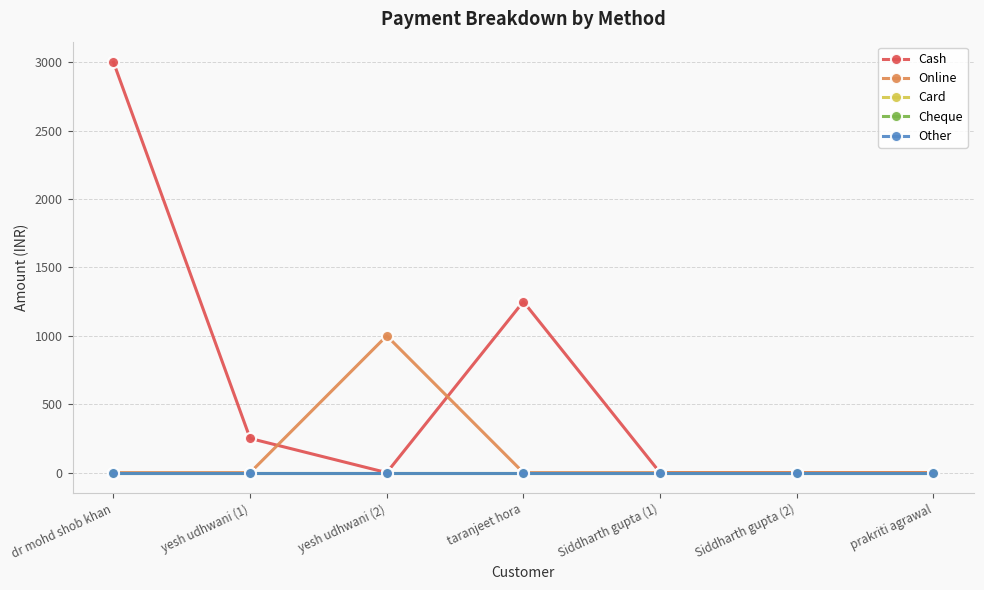

Is this an area chart (filled region under the line)?

No